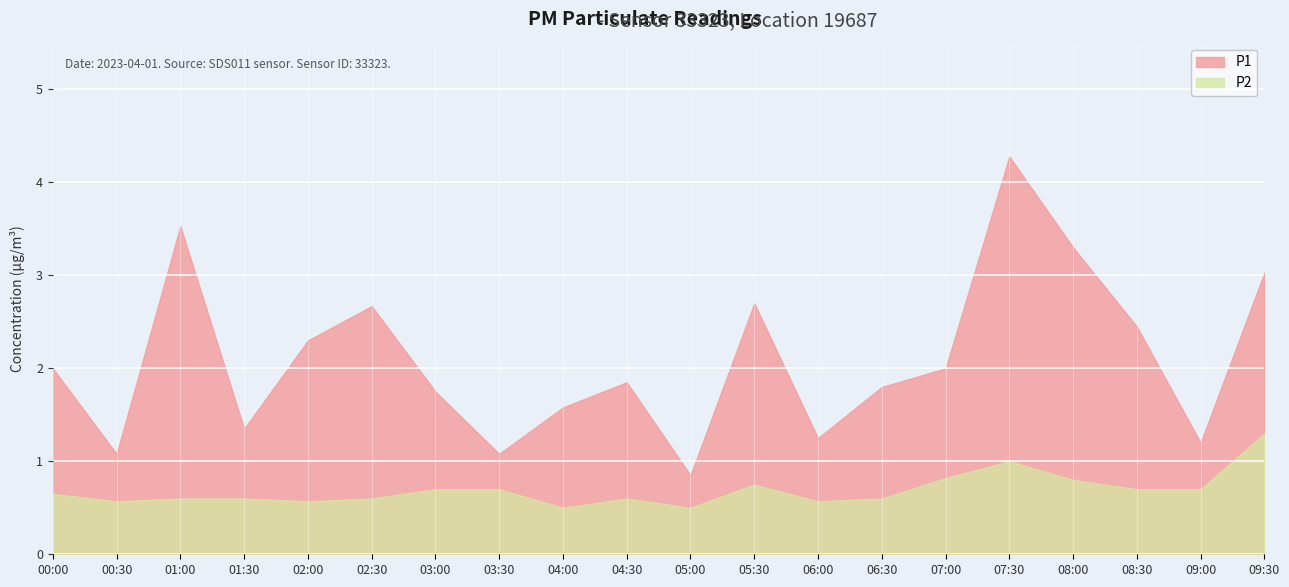

The value of P1 at 00:00 is 2.0. True or false?

True